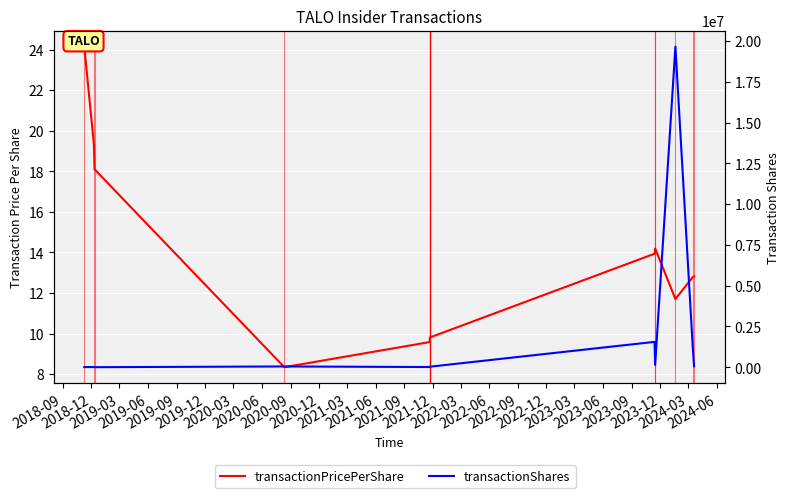

How many interior local valleys does the transactionPricePerShare series have?

2